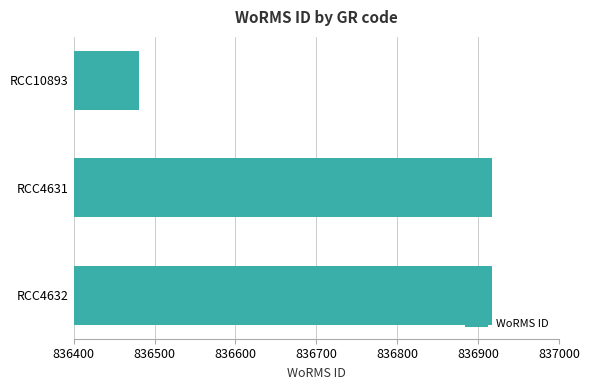

What is the value of the 1st bar from the top?

836481